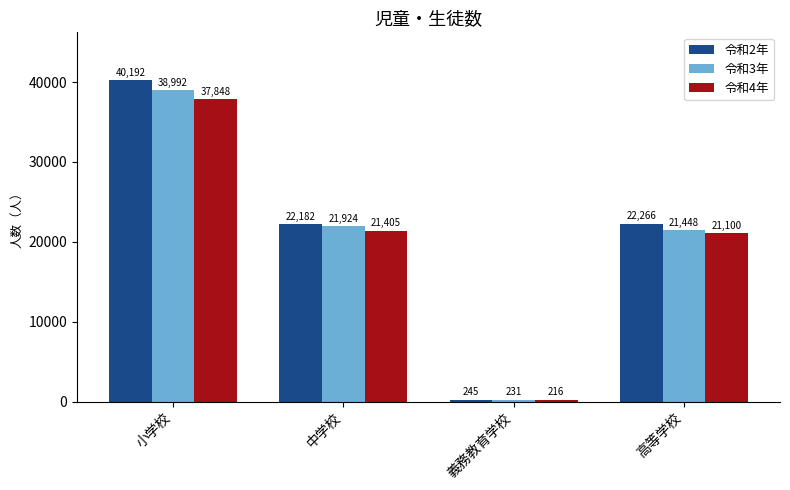

What is the minimum value shown in the chart?

216